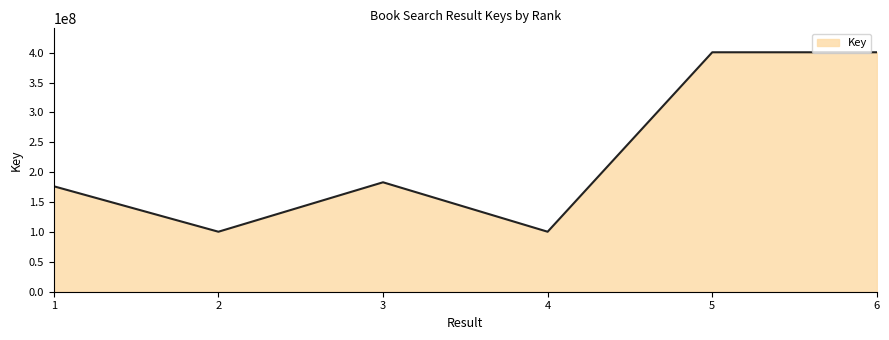

The chart shows a value of 99058881 at 1. True or false?

False